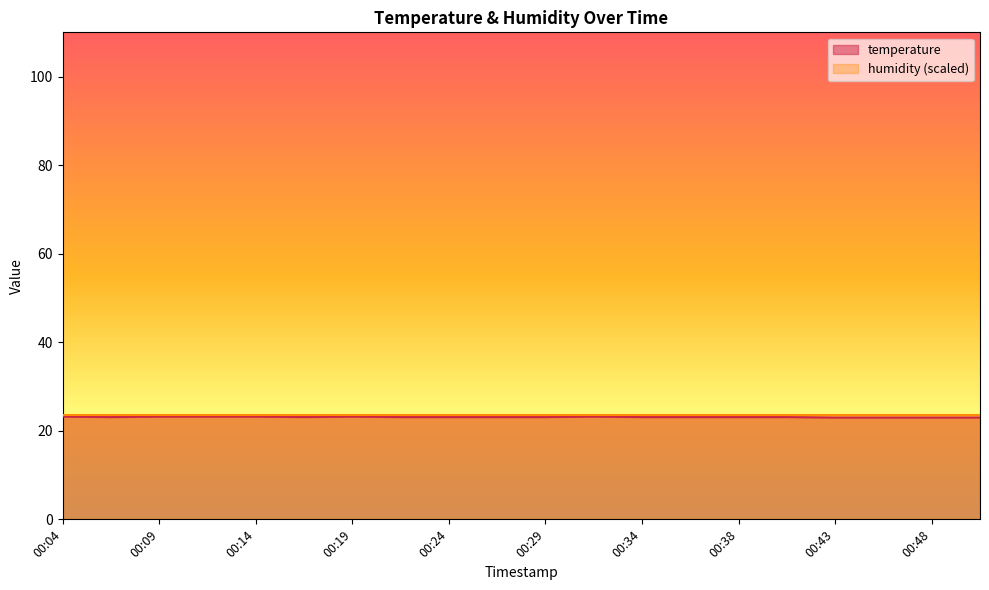

What is the smallest value displayed?

23.0